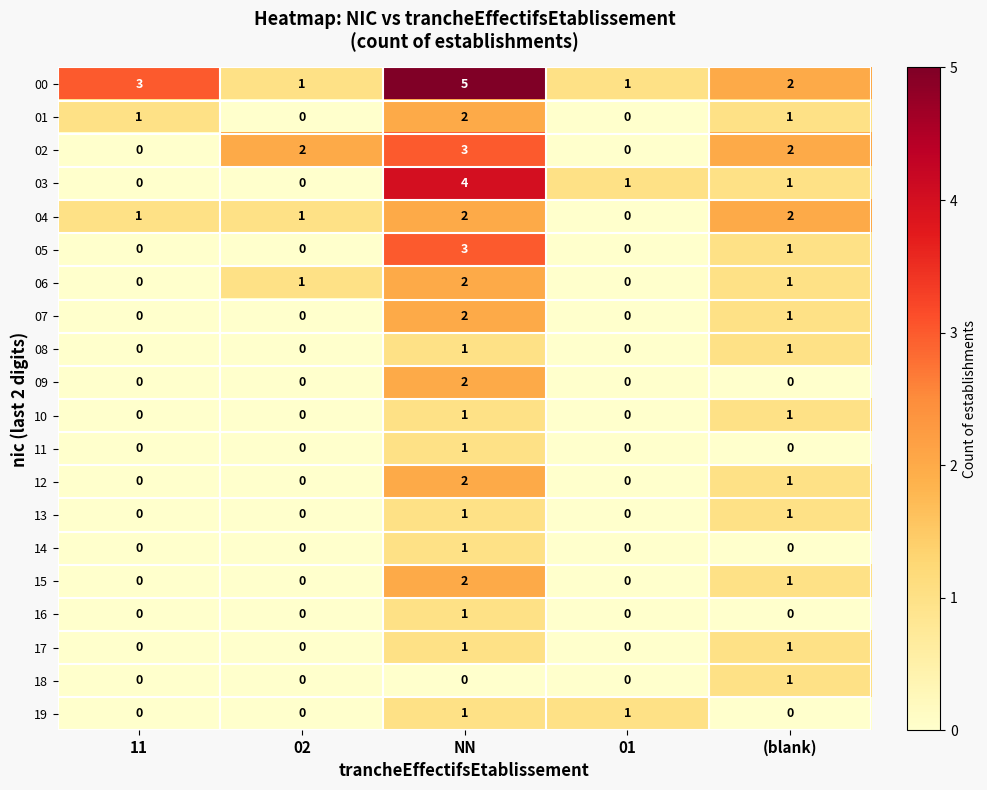

Count the 03 values in the range 0 to 1.

4